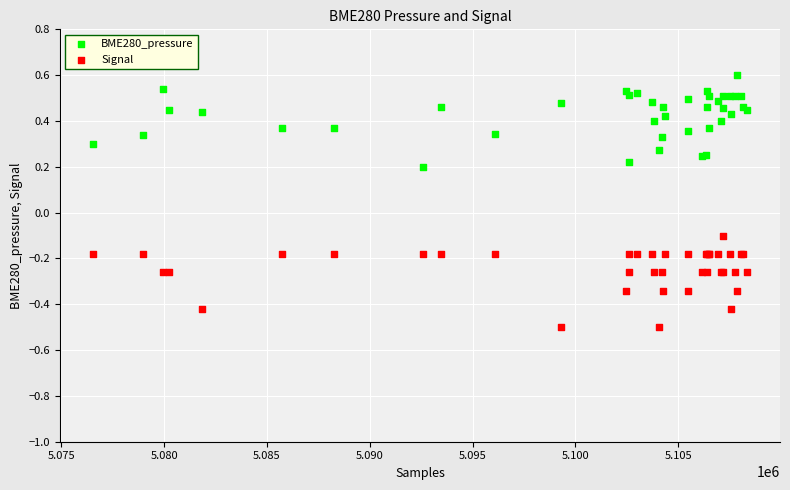

Which series contains the lowest Y value?

Signal